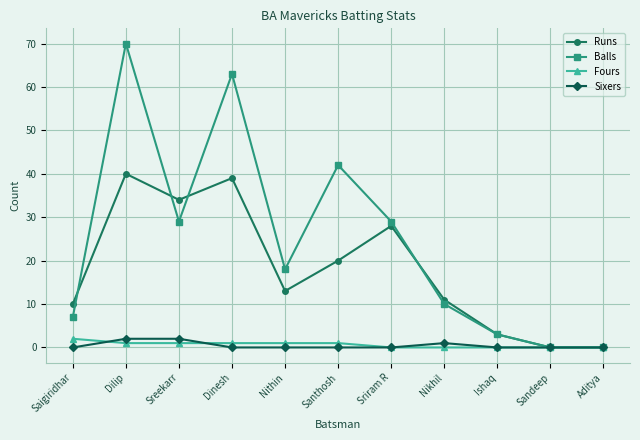

The value of Balls at Dilip is 111. True or false?

False